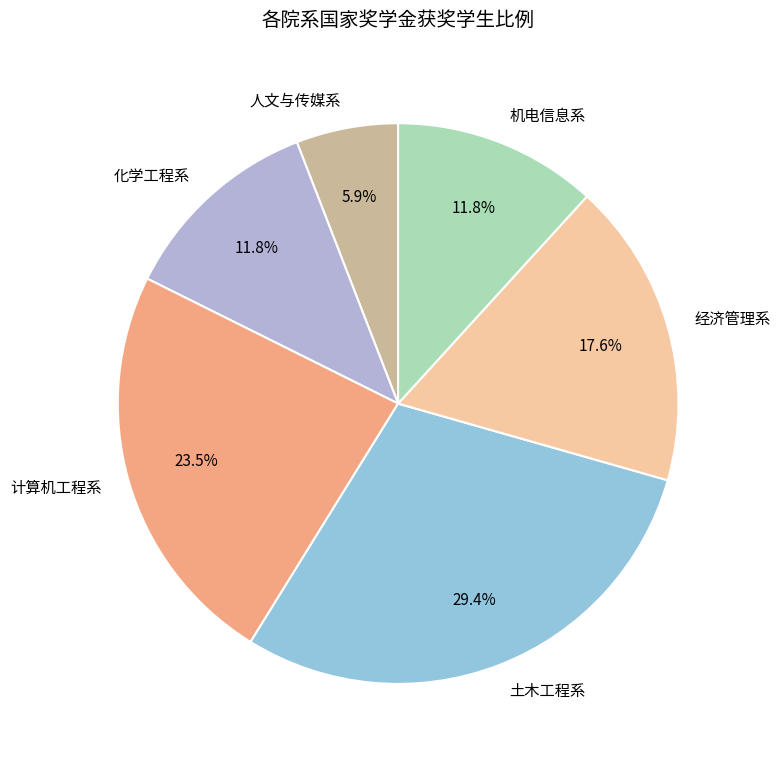

Approximately how many times larger is the value at 机电信息系 compared to 土木工程系?

0.4